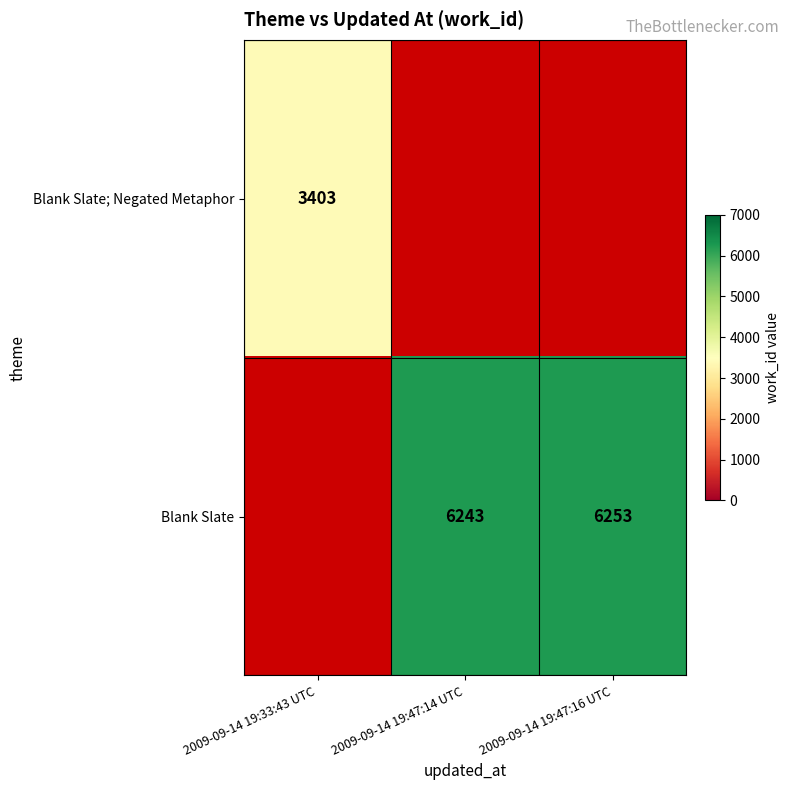

What is the smallest value displayed?

3403.0